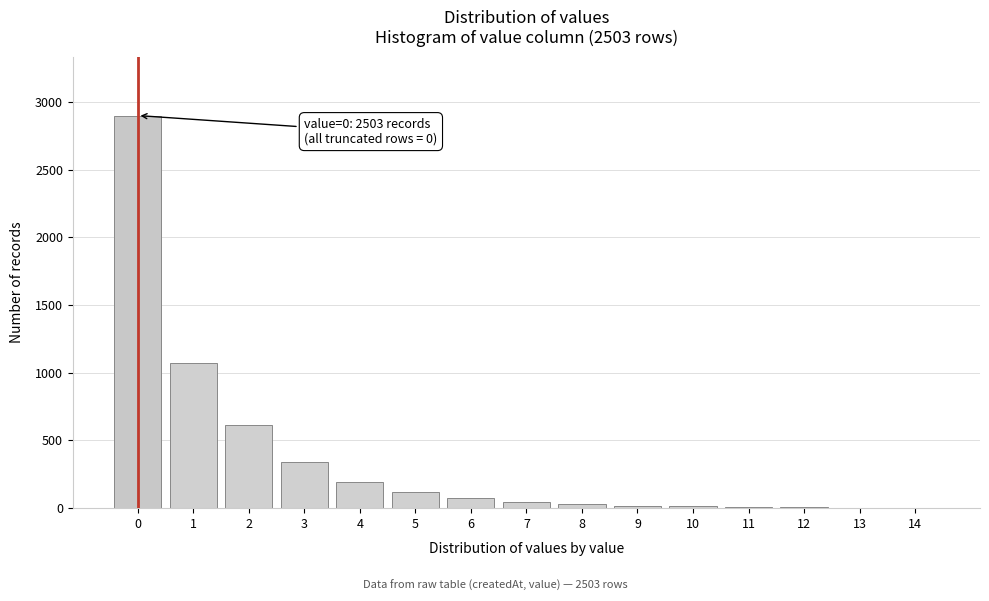

Is it true that the value at 2 is 407?

False